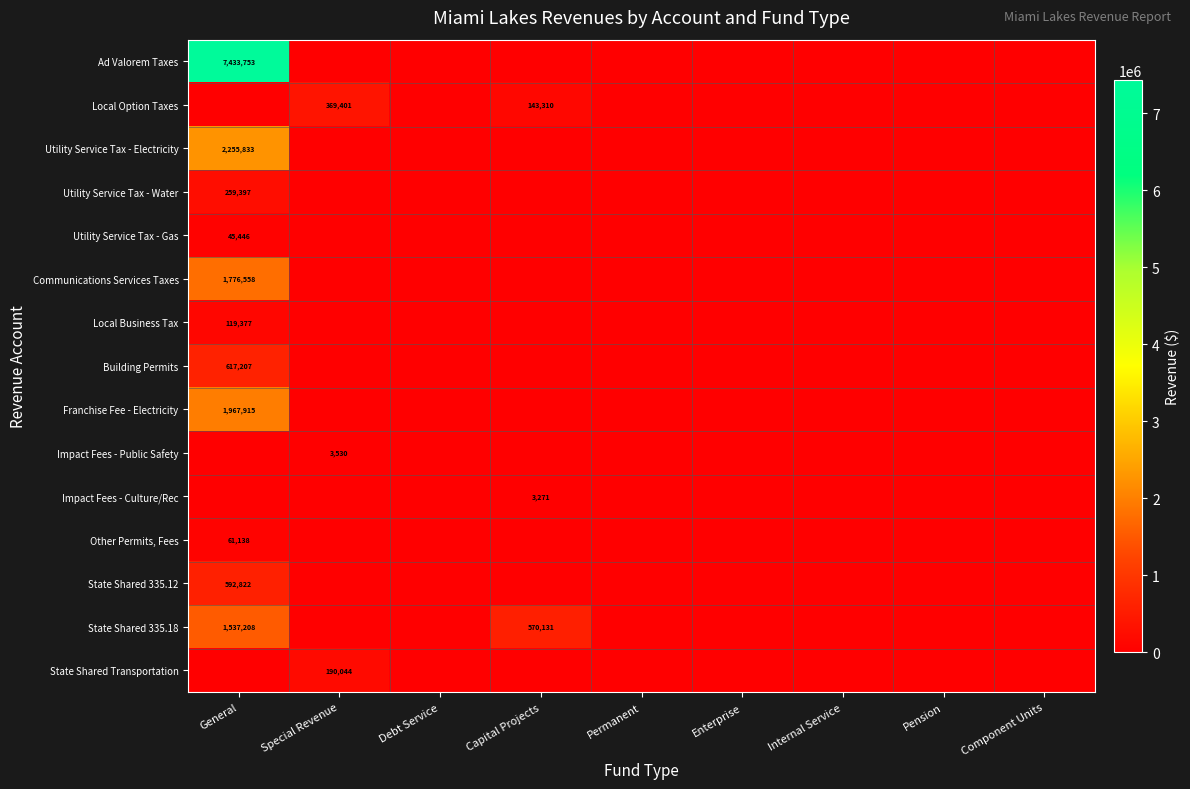

What is the average value of the Other Permits, Fees series?

6793